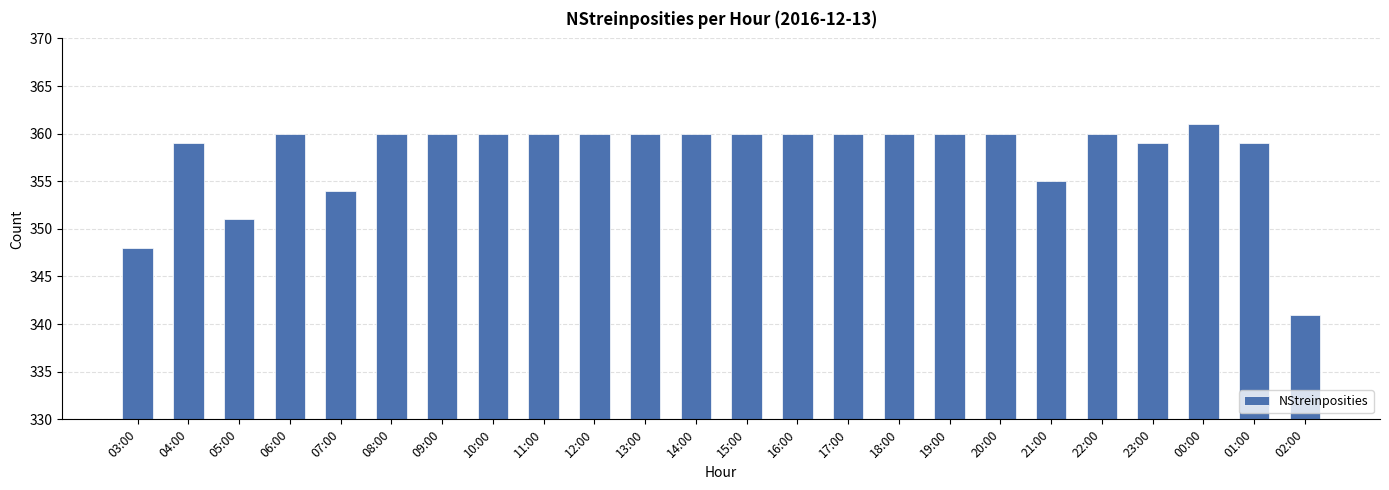

Where is the data nearest to the value 351?

05:00